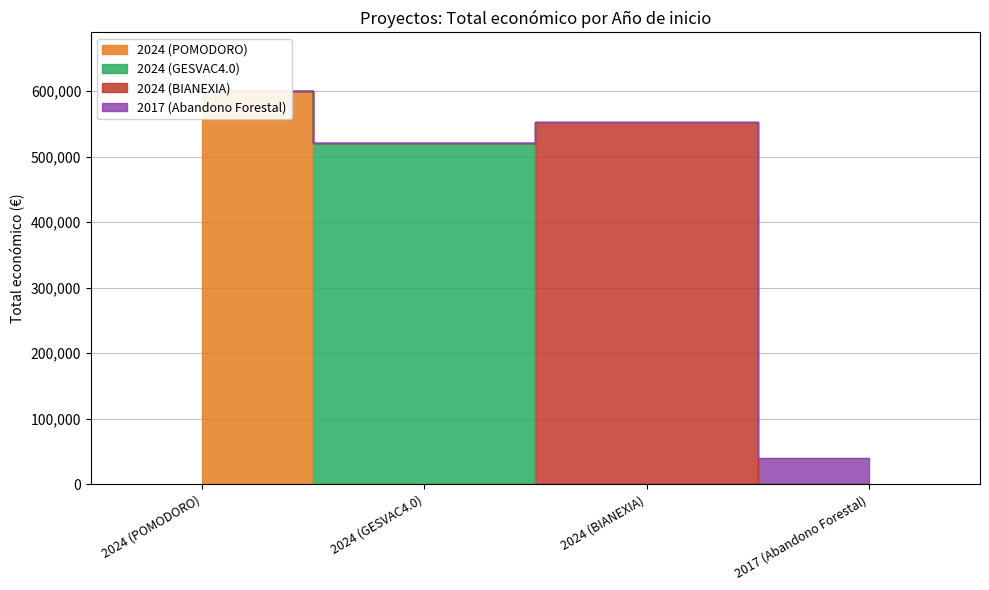

Which category has the highest value across all series?

2024 (POMODORO)